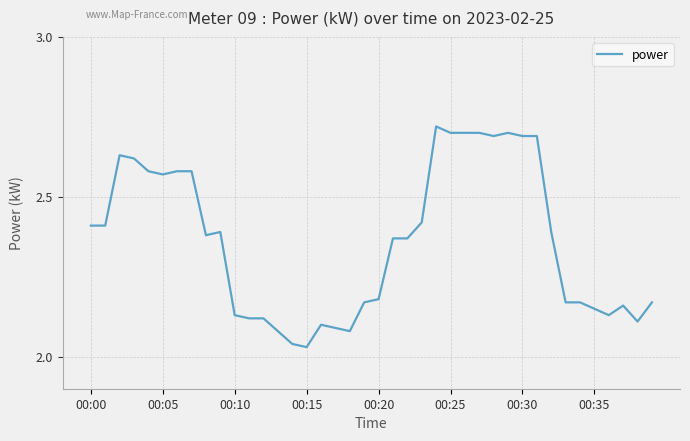

What is the difference between the maximum and minimum values?

0.7